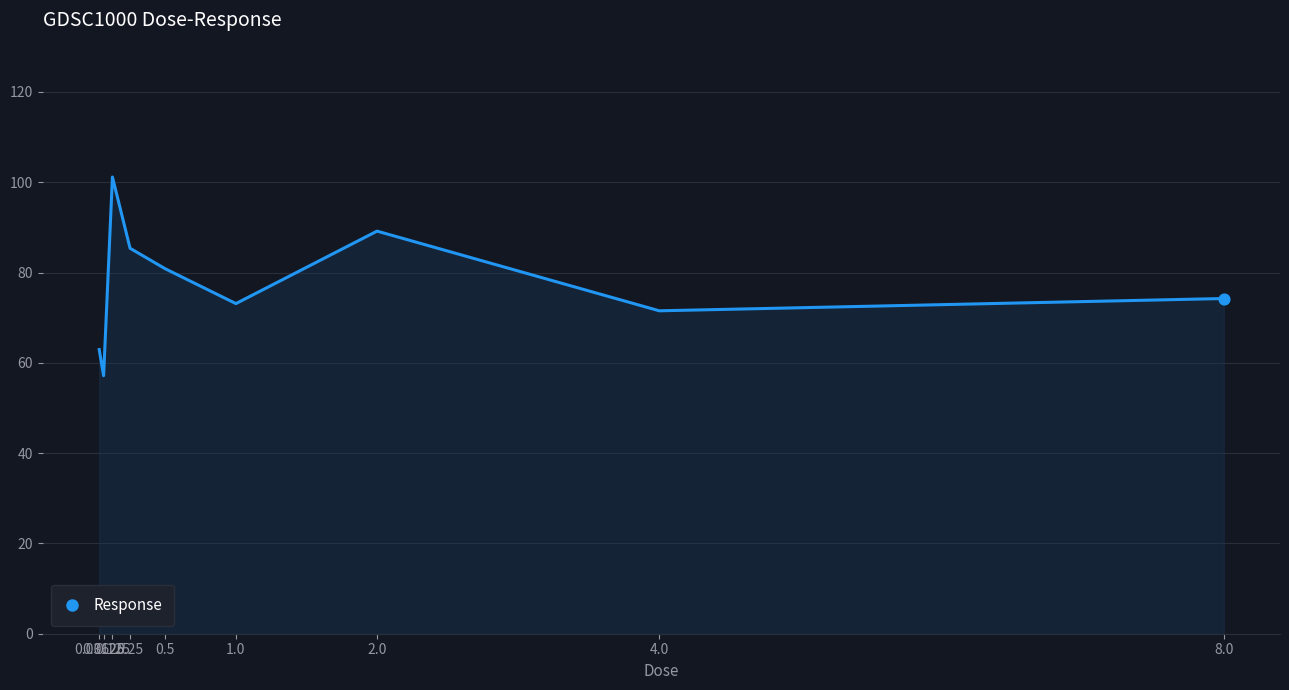

Which has a higher value, 2.0 or 4.0?

2.0